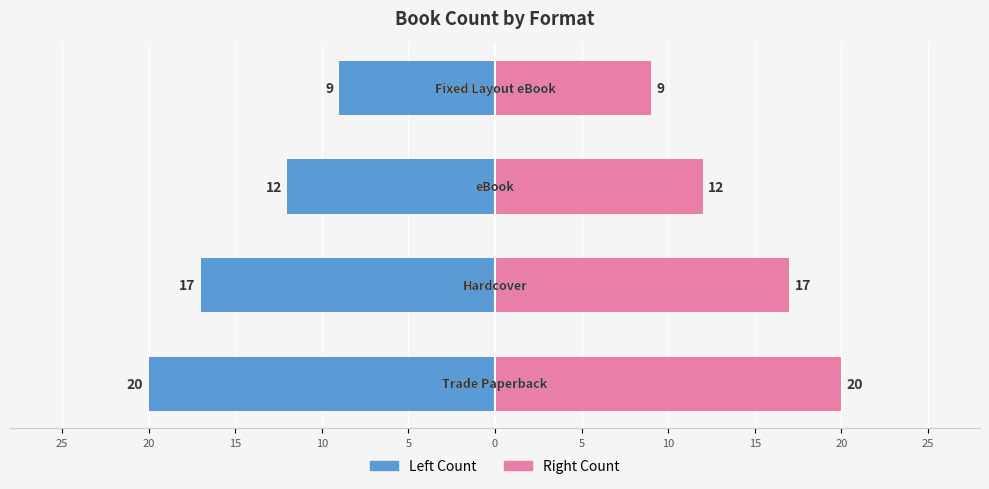

What is the value of the Trade Paperback / Hardcover bar at the 4th from the left?

-9